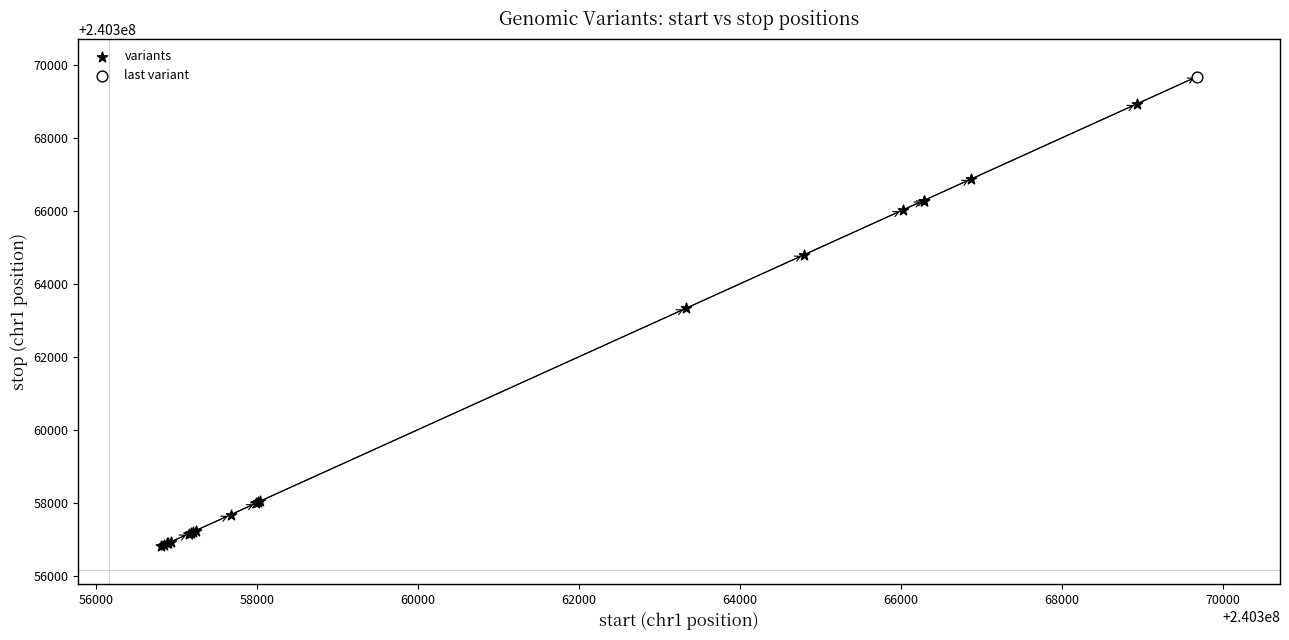

What are all the series names shown in the legend?

variants, last variant